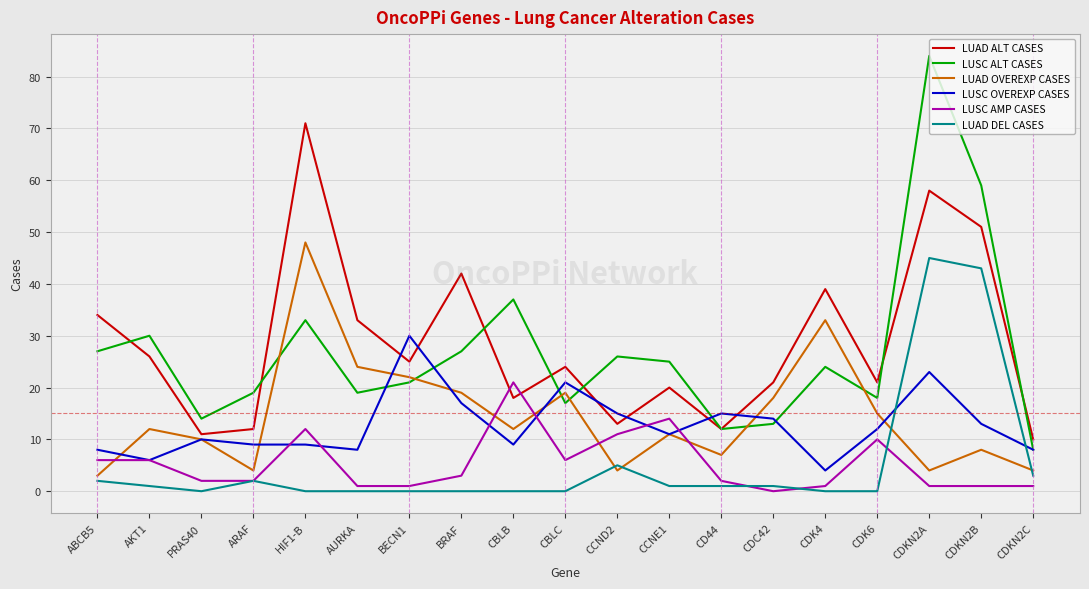

What is the highest value of the LUSC ALT CASES series?

84